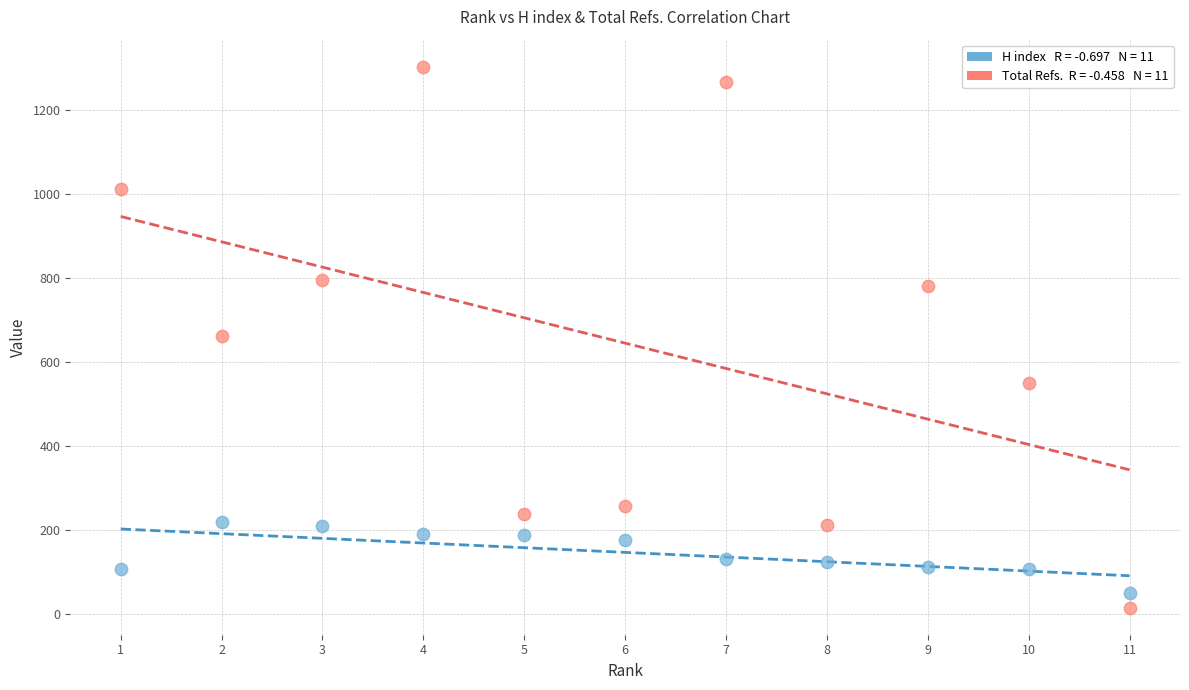

Across all data points, what is the range of Y values (max minus min)?

1287